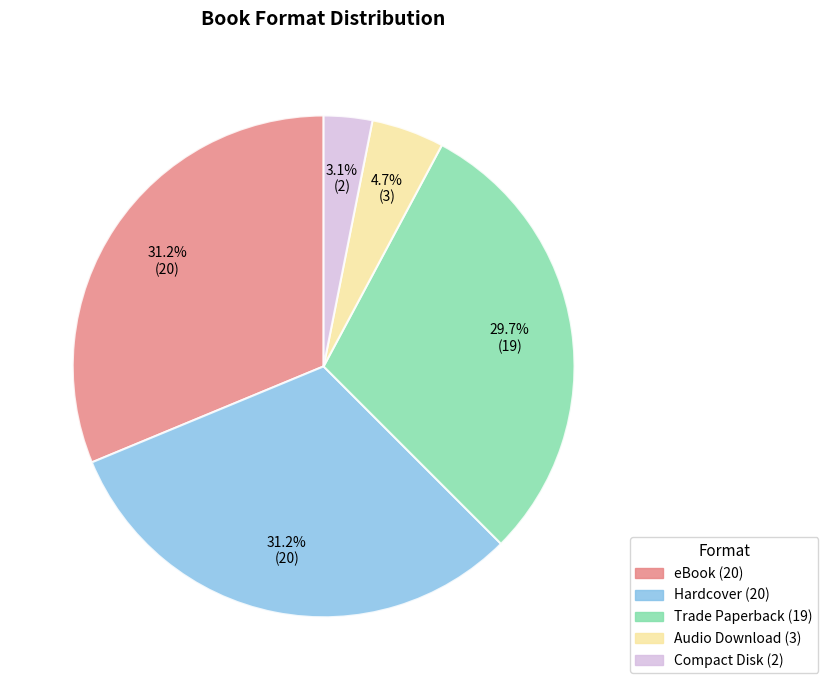

Is there any slice that represents more than half of the pie?

No